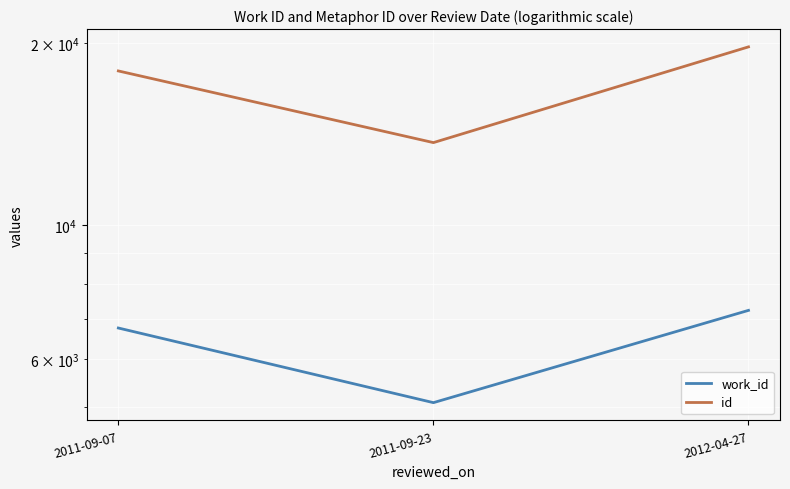

At which label does id first exceed 17998?

2012-04-27